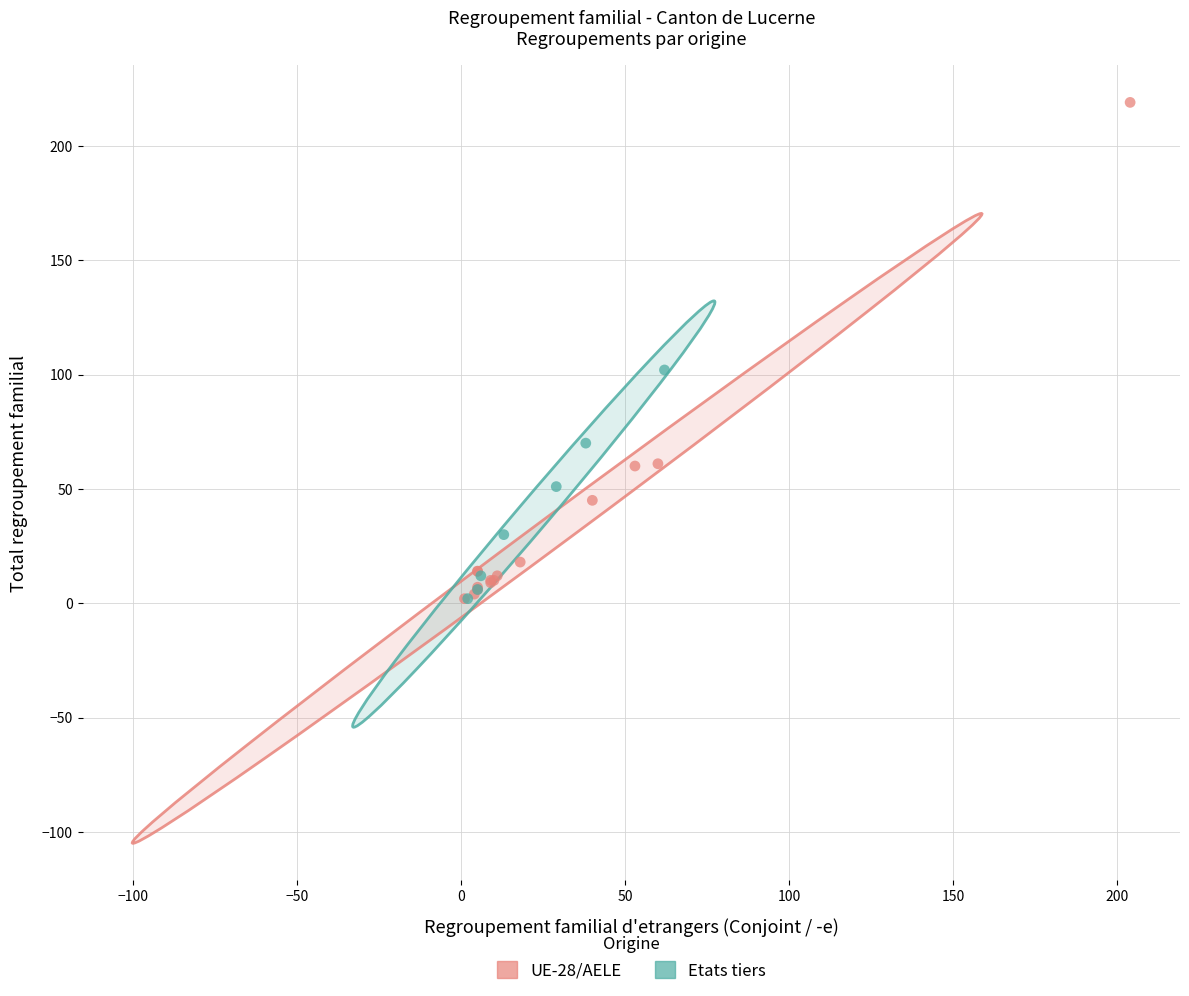

Which series contains the highest Y value?

UE-28/AELE